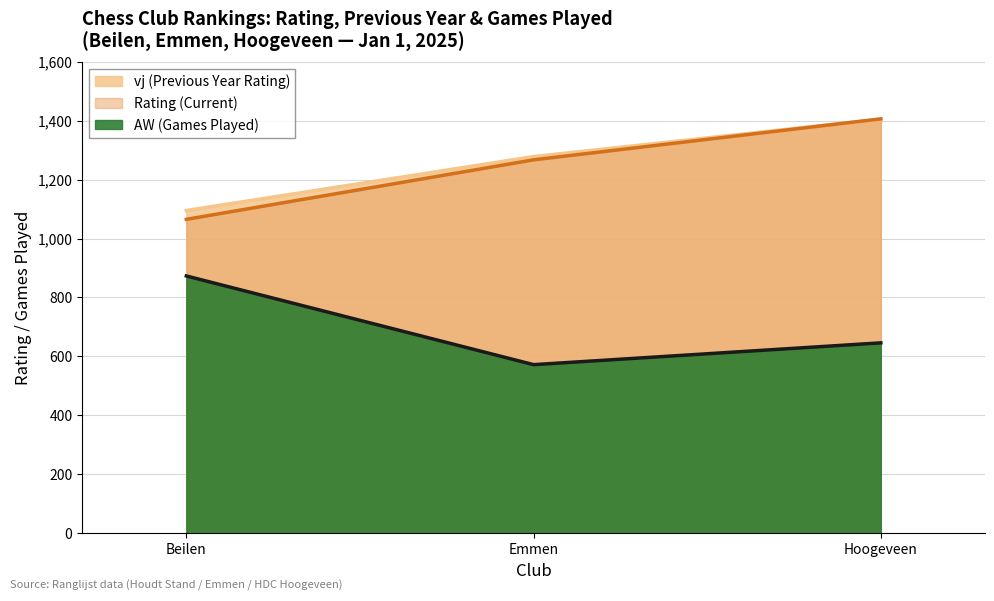

Does the chart have visible grid lines?

Yes